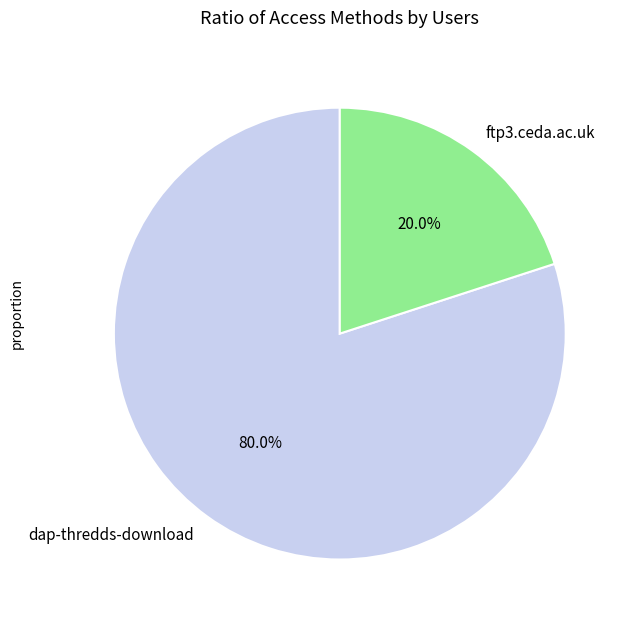

Does dap-thredds-download account for over 50% of the chart?

Yes